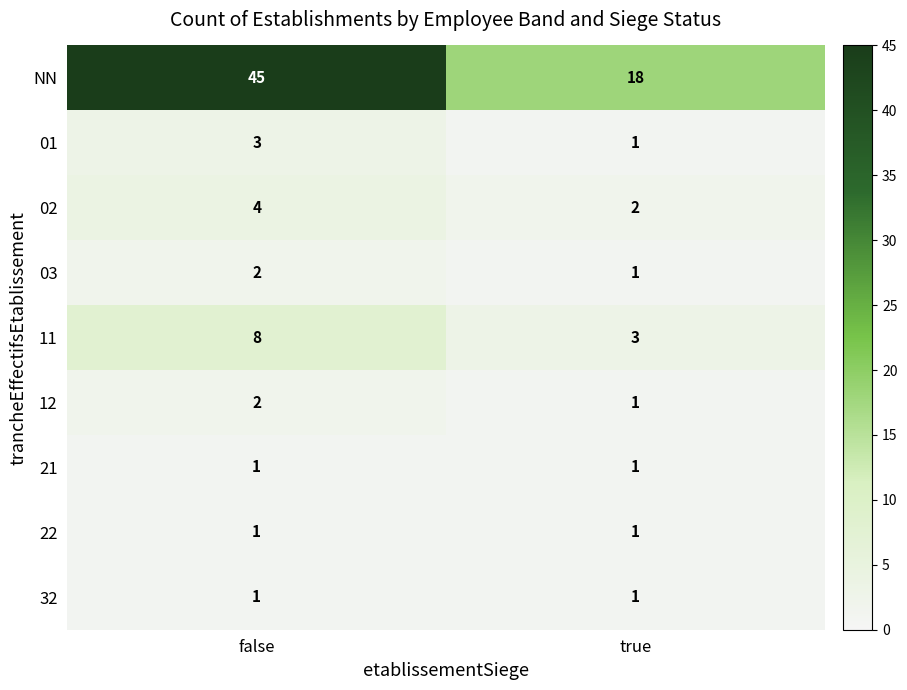

List the labels in order of 03 value, largest first.

false, true